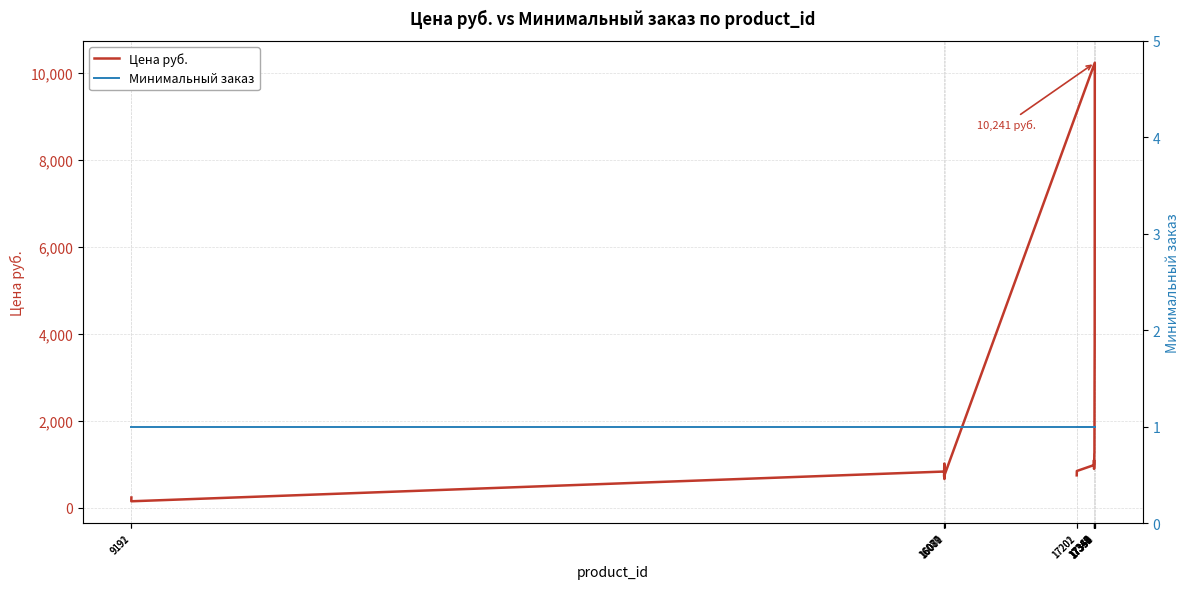

True or false: Минимальный заказ and Цена руб. intersect in this chart.

False